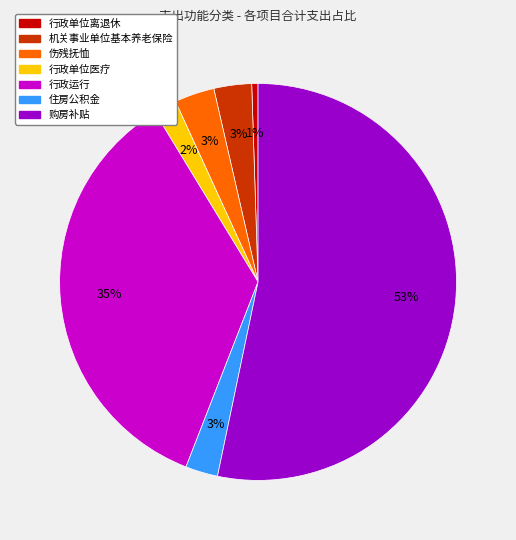

To the nearest percent, what is the average slice percentage?

14%